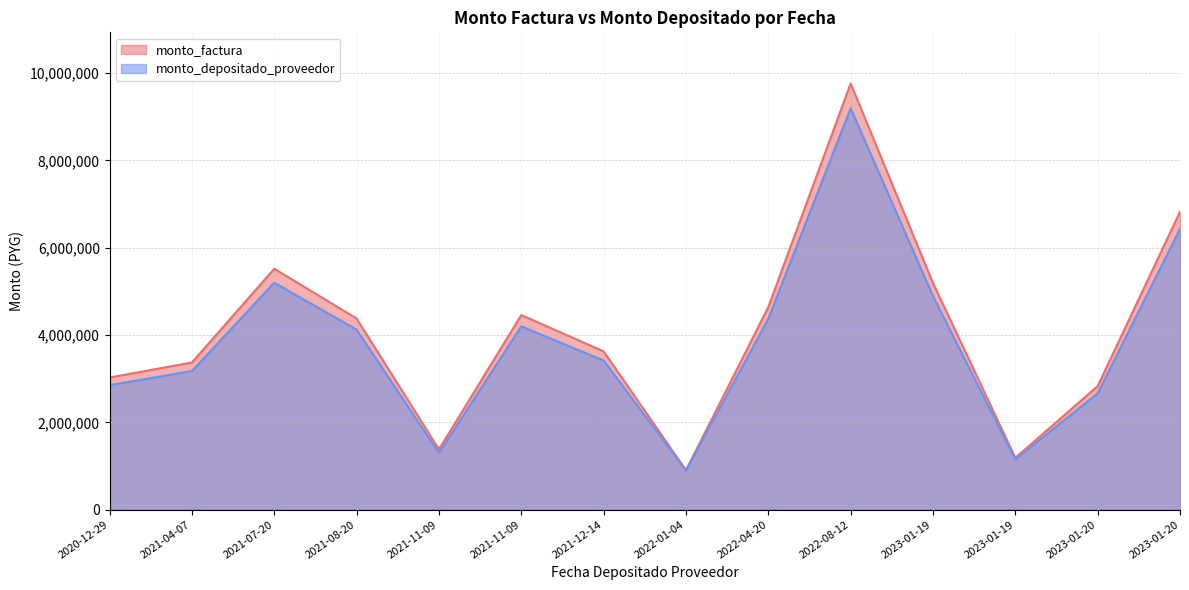

Where is monto_factura nearest to the value 5333926?

2023-01-19